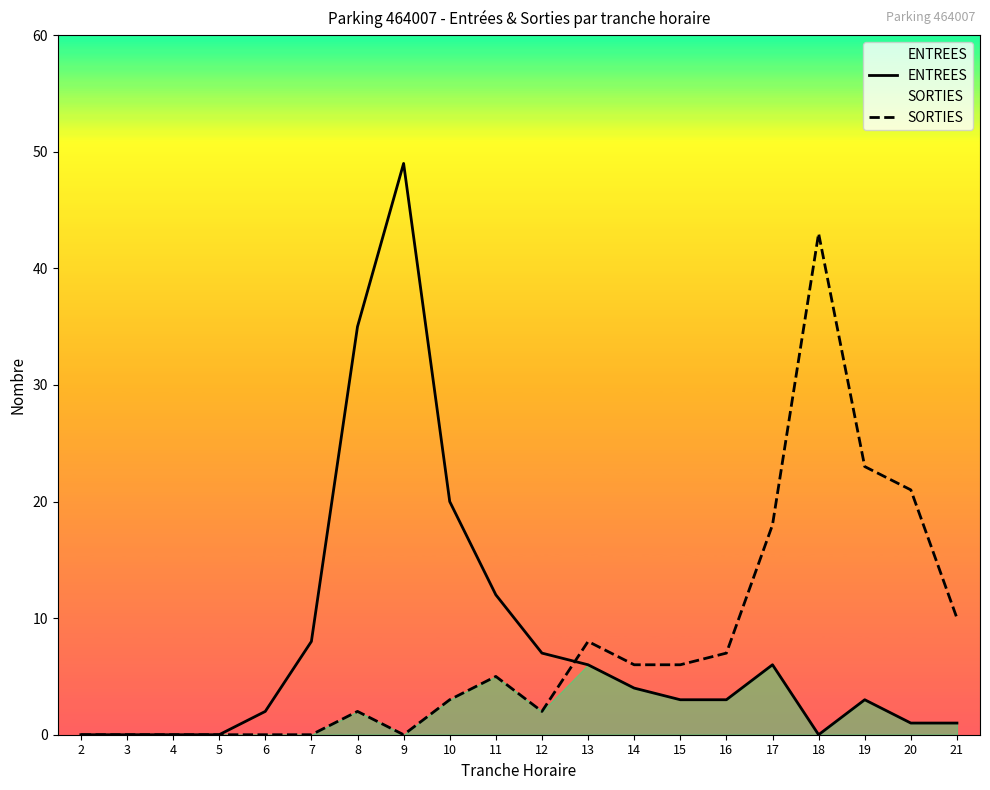

True or false: SORTIES and ENTREES intersect in this chart.

True